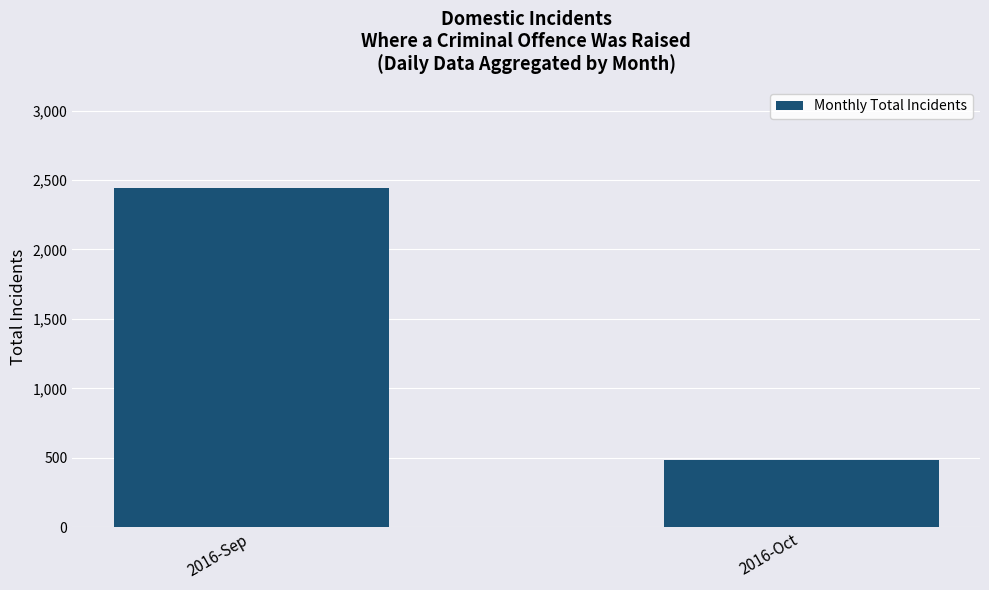

What is the change in value from 2016-Sep to 2016-Oct?

-1956